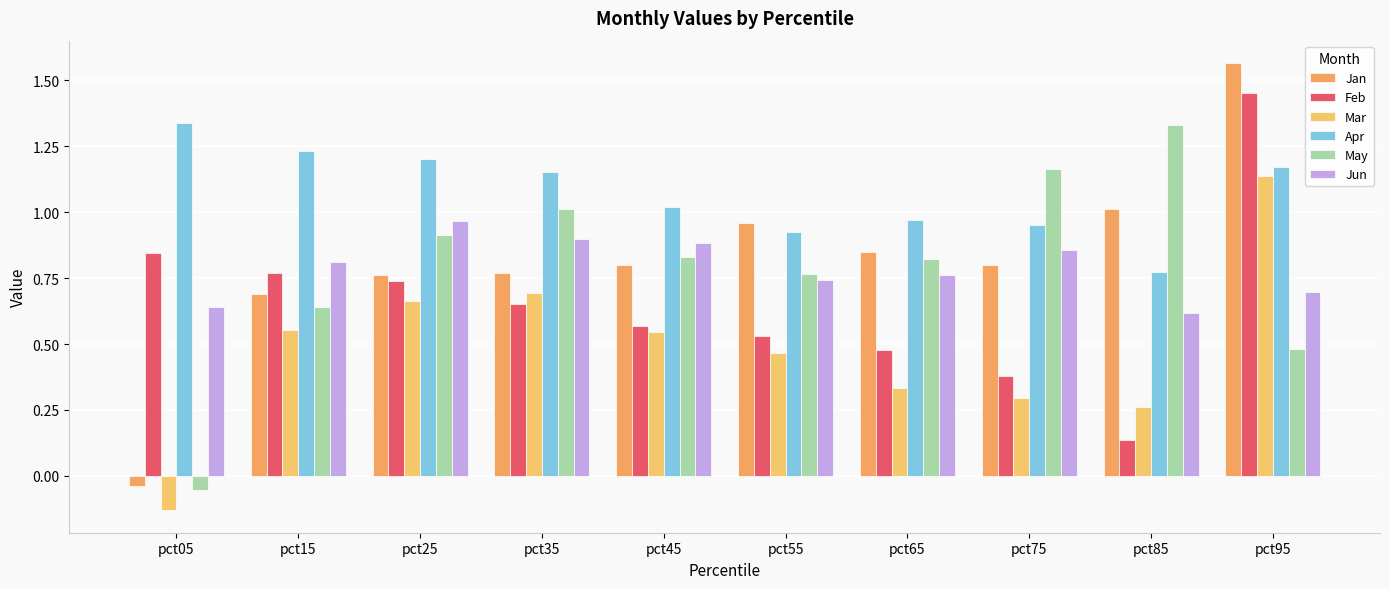

At how many categories does at least one series exceed 1?

8